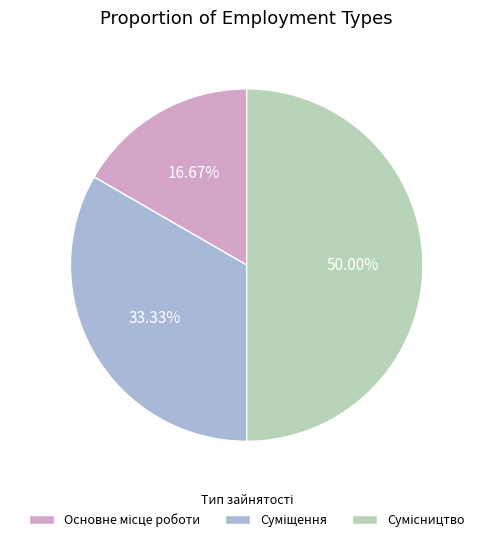

To the nearest percent, what is the average slice percentage?

33%